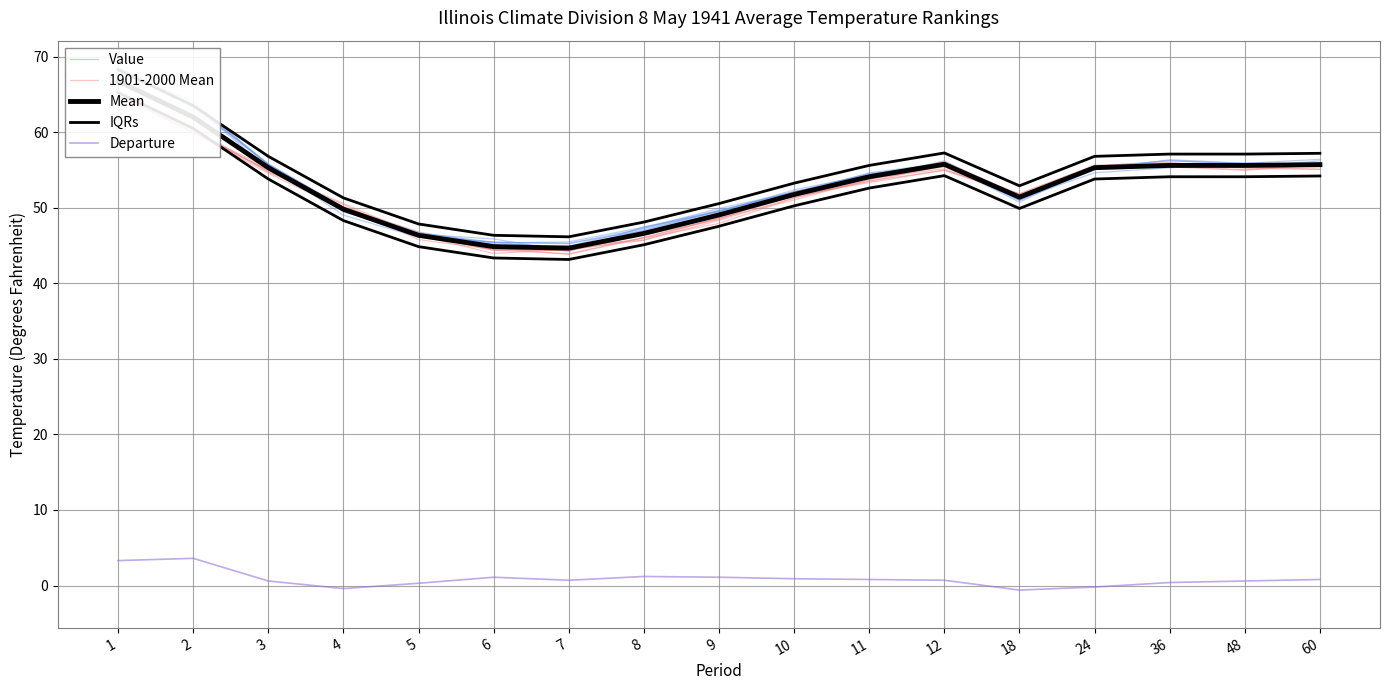

True or false: Mean and Value intersect in this chart.

True